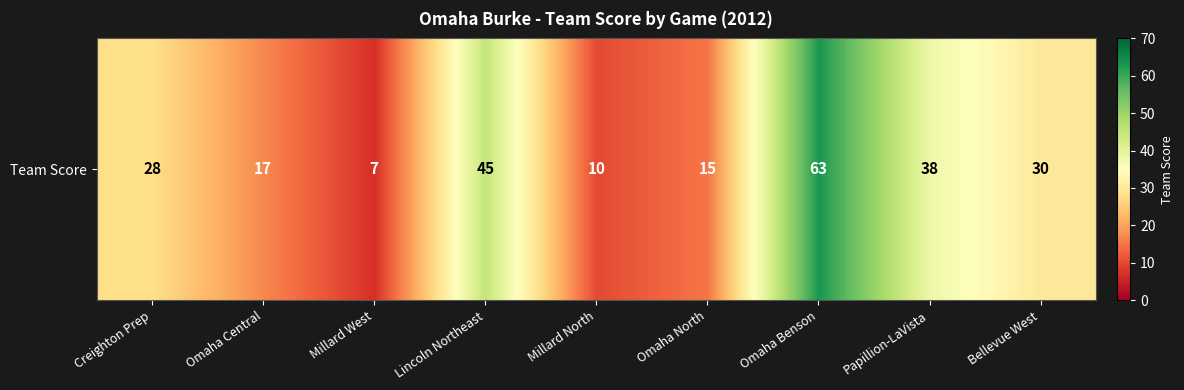

How many data points are above 28?

4